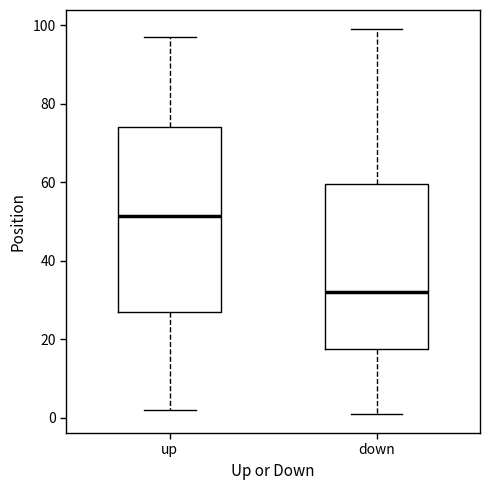

Reading left to right, transcribe this box plot: for each box, give where its median line is, the range the box spans, and where its two whiskers end, as read against the y-axis. The values are not printed on the chart, so give them approximately, as read against the axis.

up: median 52, box 28 to 74, whiskers 2 to 98
down: median 32, box 18 to 60, whiskers 2 to 100